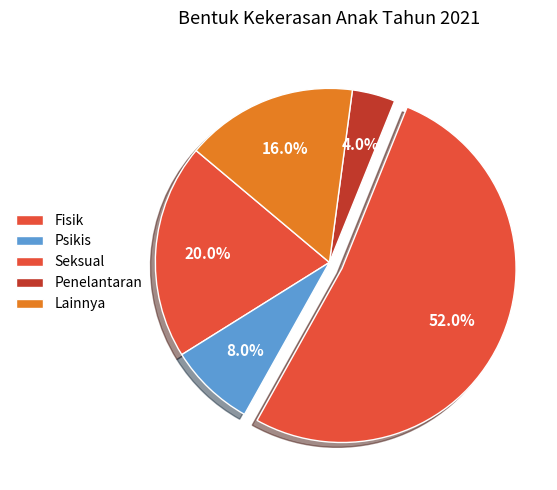

Which slice is the largest?

Seksual